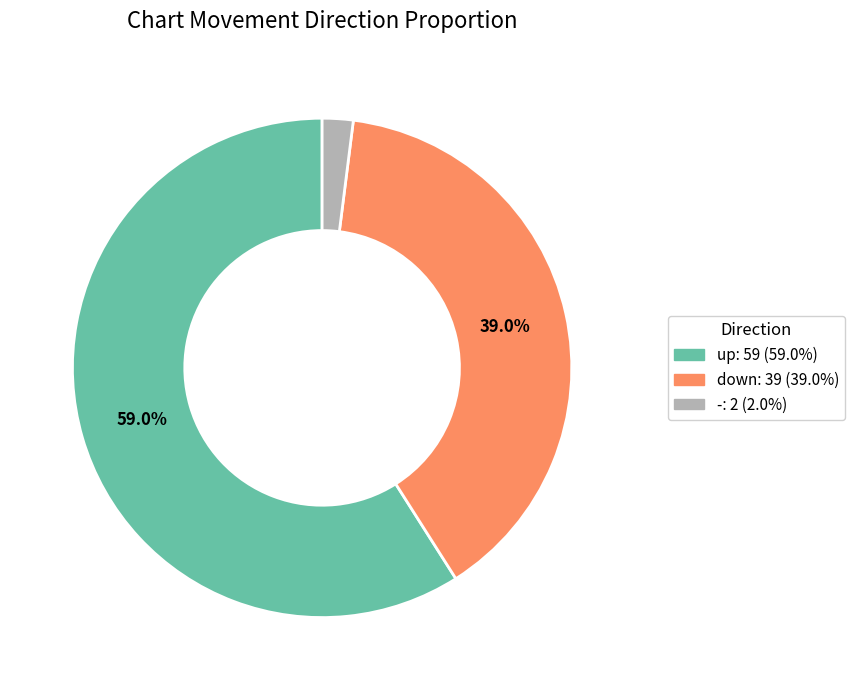

What percentage do down and up together represent?

98.0%